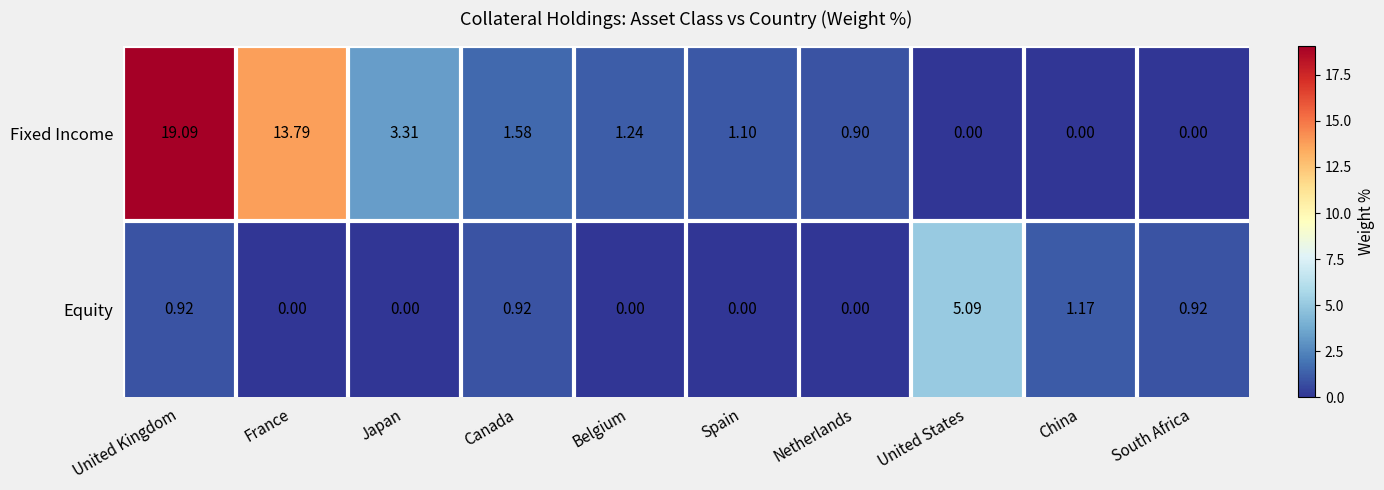

Count the number of categories in the chart.

10